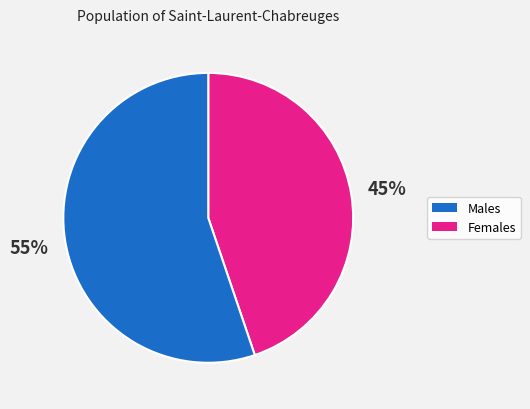

How many segments does this pie chart have?

2